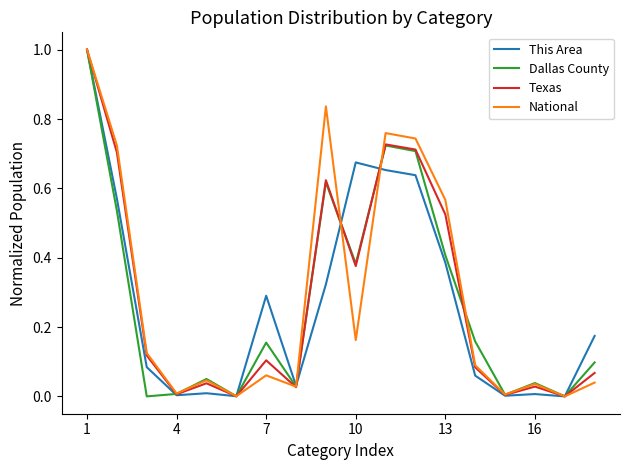

What is the maximum value shown in the chart?

1.0